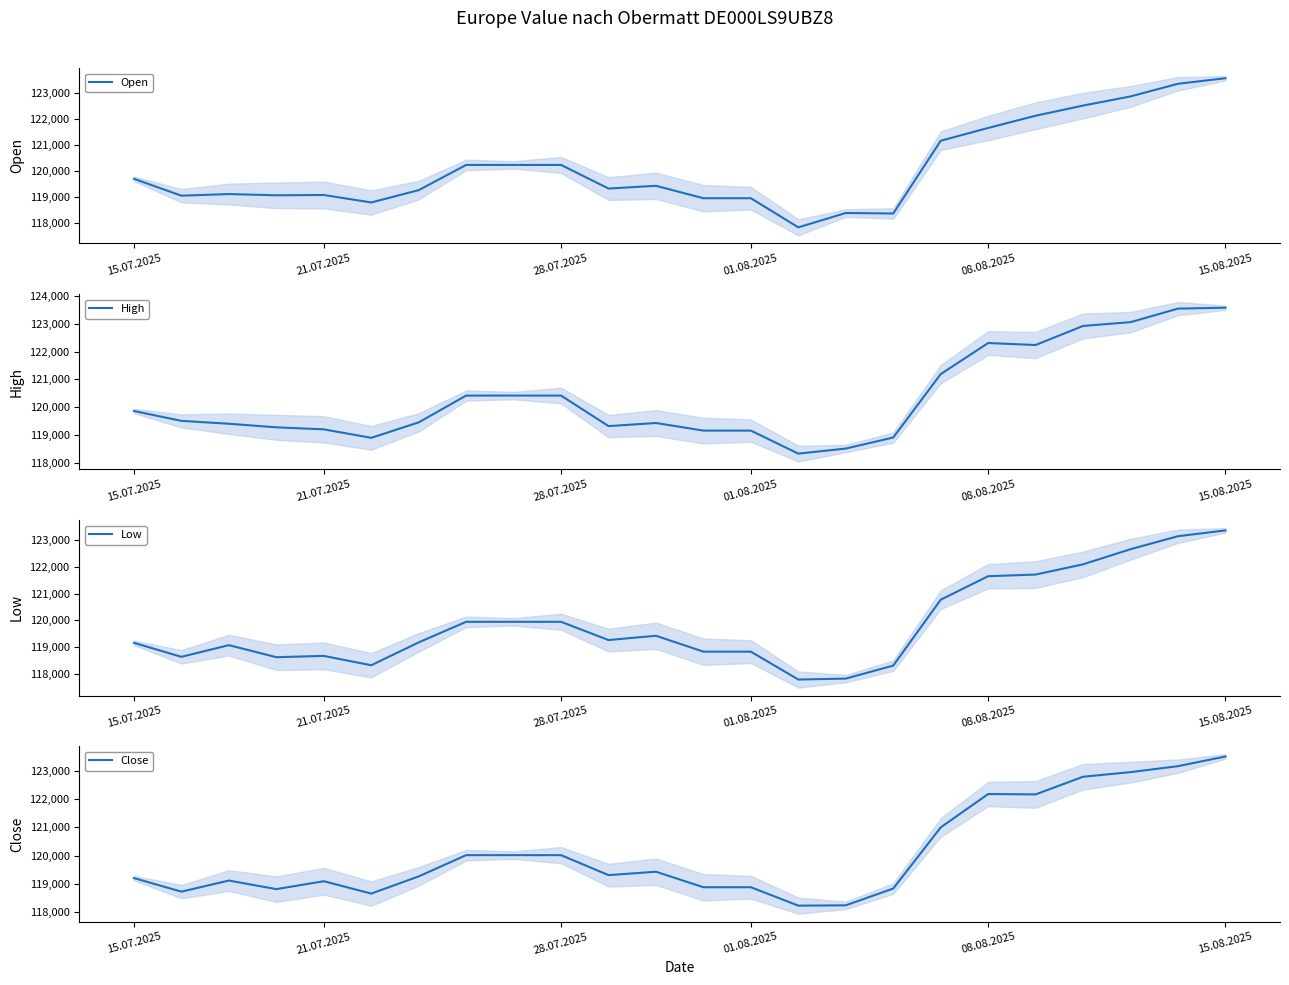

The Close series shows 122191 at 08.08.2025. True or false?

True